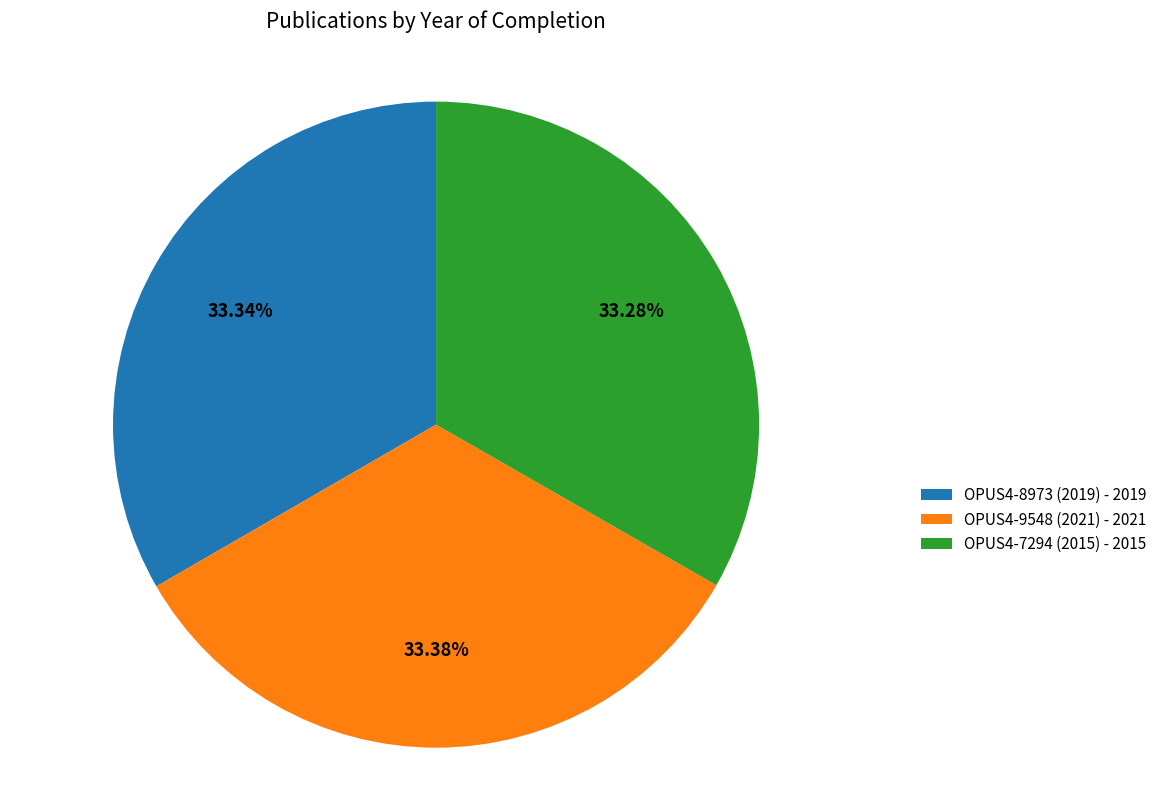

What is the ratio of the value at OPUS4-8973 (2019) - 2019 to the value at OPUS4-7294 (2015) - 2015?

1.0